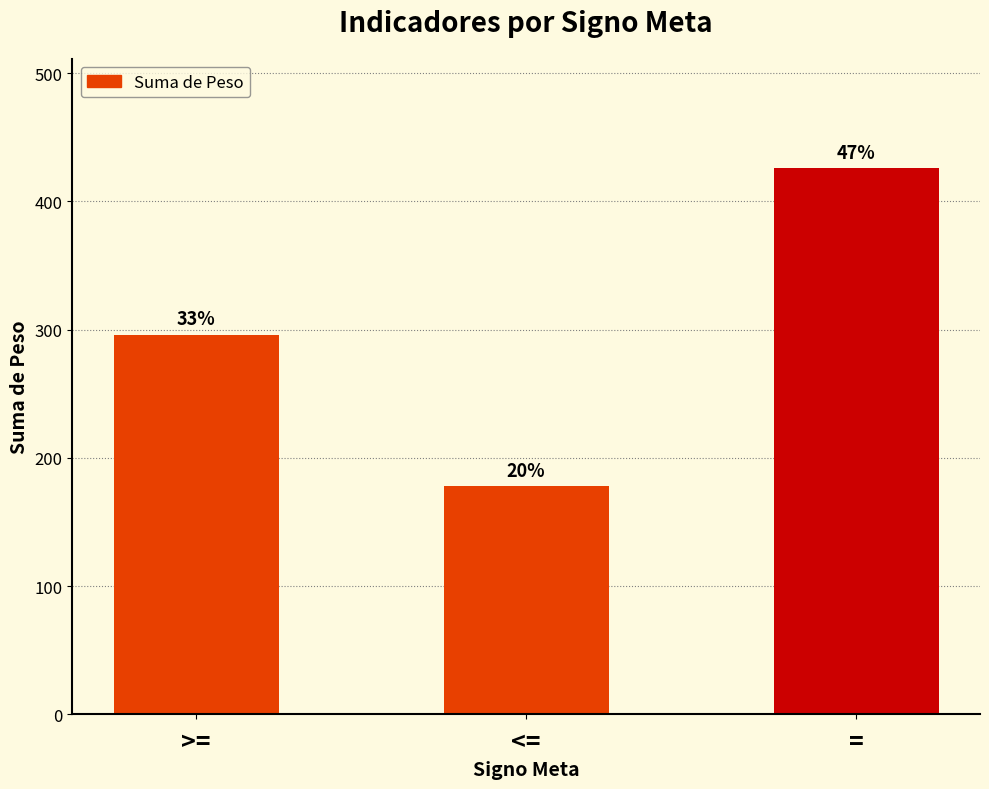

How many values are between 178 and 426?

3